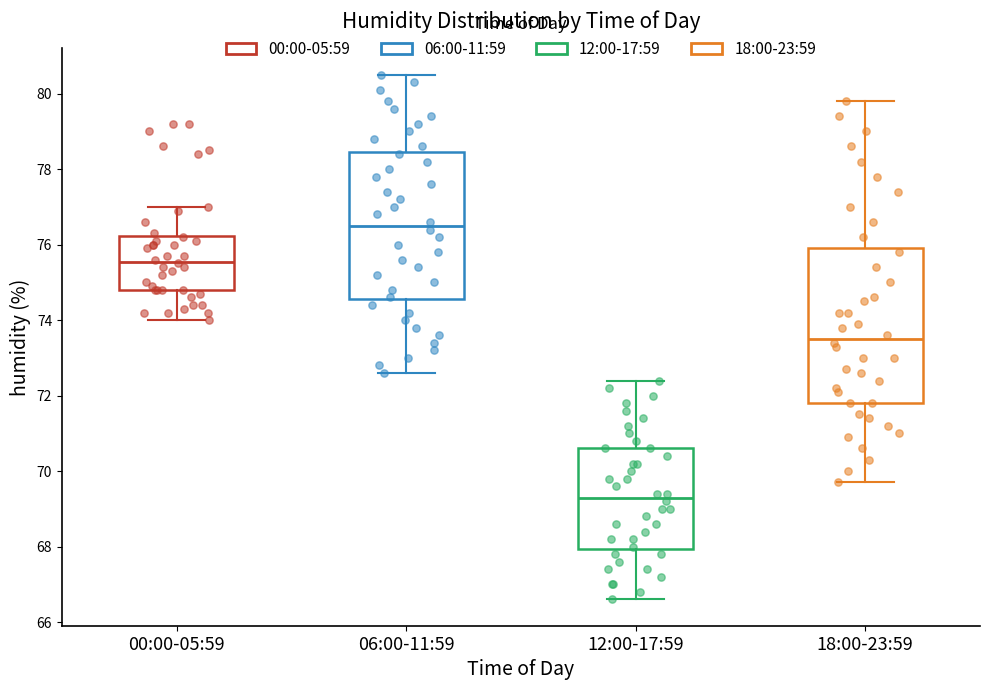

Which box has the highest median line?

06:00-11:59